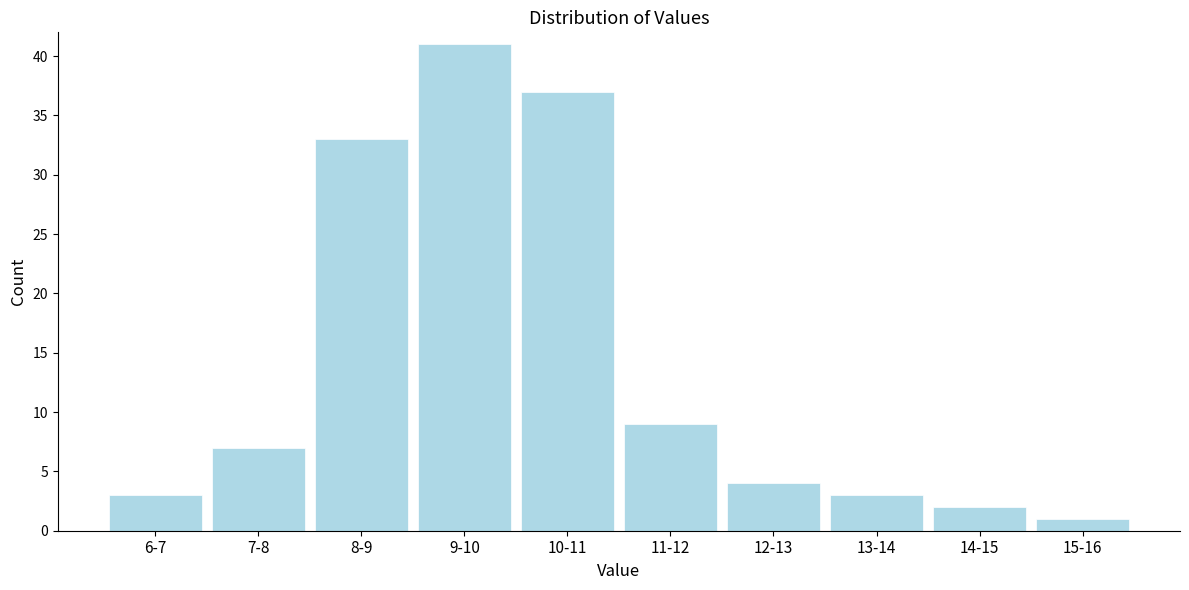

Reading right to left, transcribe all the data shown in this chart.

1	2	3	4	9	37	41	33	7	3